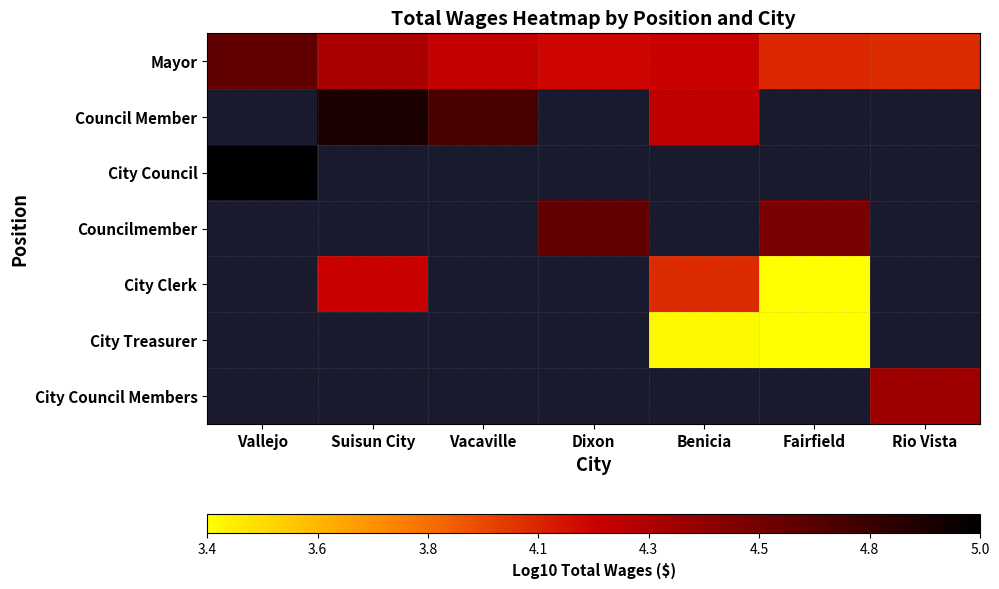

Which has a higher value, Rio Vista or Dixon?

Dixon